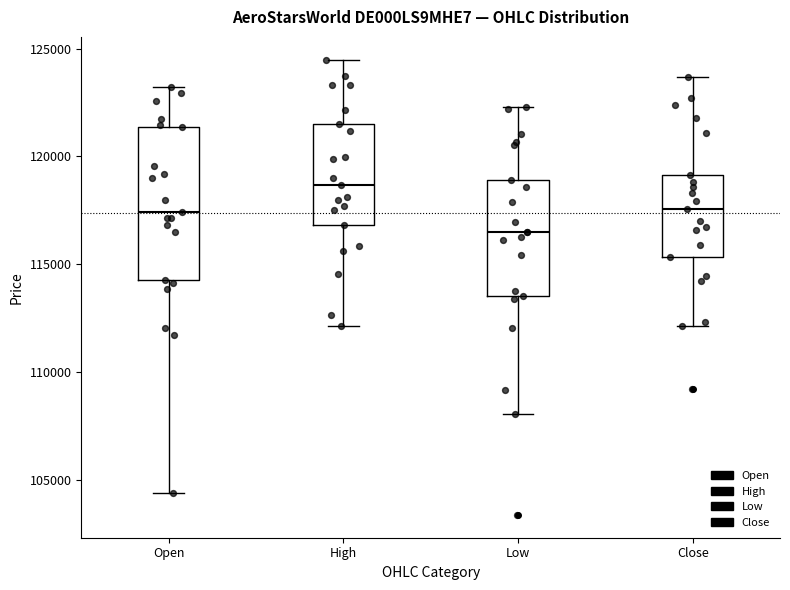

Reading left to right, transcribe this box plot: for each box, give where its median line is, the range the box spans, and where its two whiskers end, as read against the y-axis. The values are not printed on the chart, so give them approximately, as read against the axis.

Open: median 117500, box 114000 to 121500, whiskers 104500 to 123000
High: median 118500, box 117000 to 121500, whiskers 112000 to 124500
Low: median 116500, box 113500 to 119000, whiskers 108000 to 122500
Close: median 117500, box 115500 to 119000, whiskers 112000 to 123500